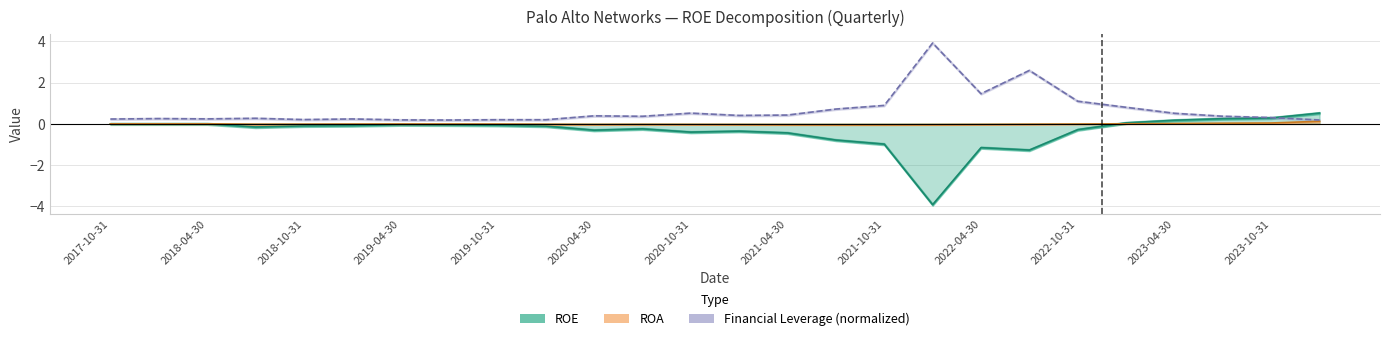

What position from the right is 2022-04-30?

8